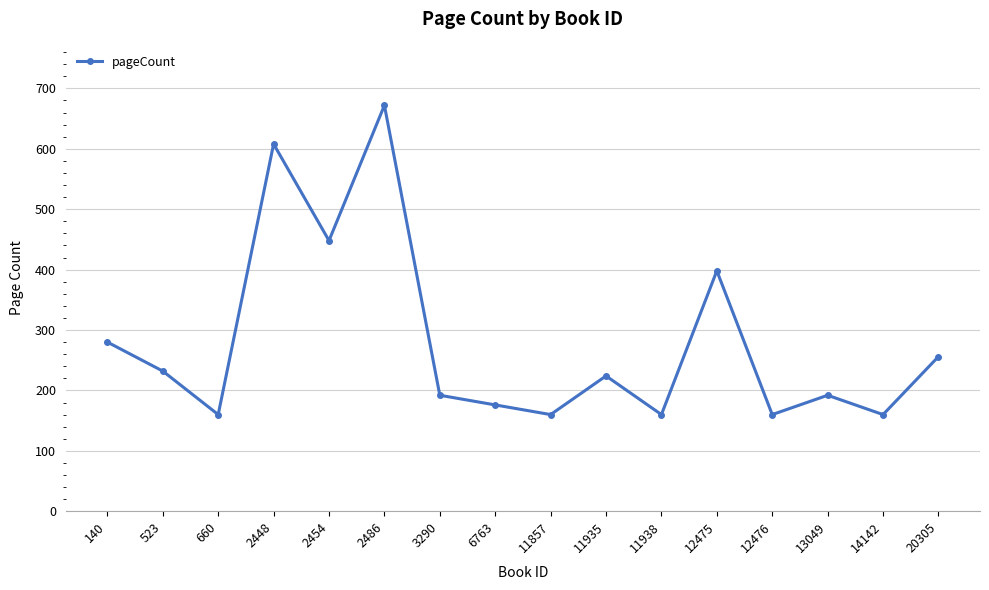

What is the sum of the values at 6763 and 3290?

368